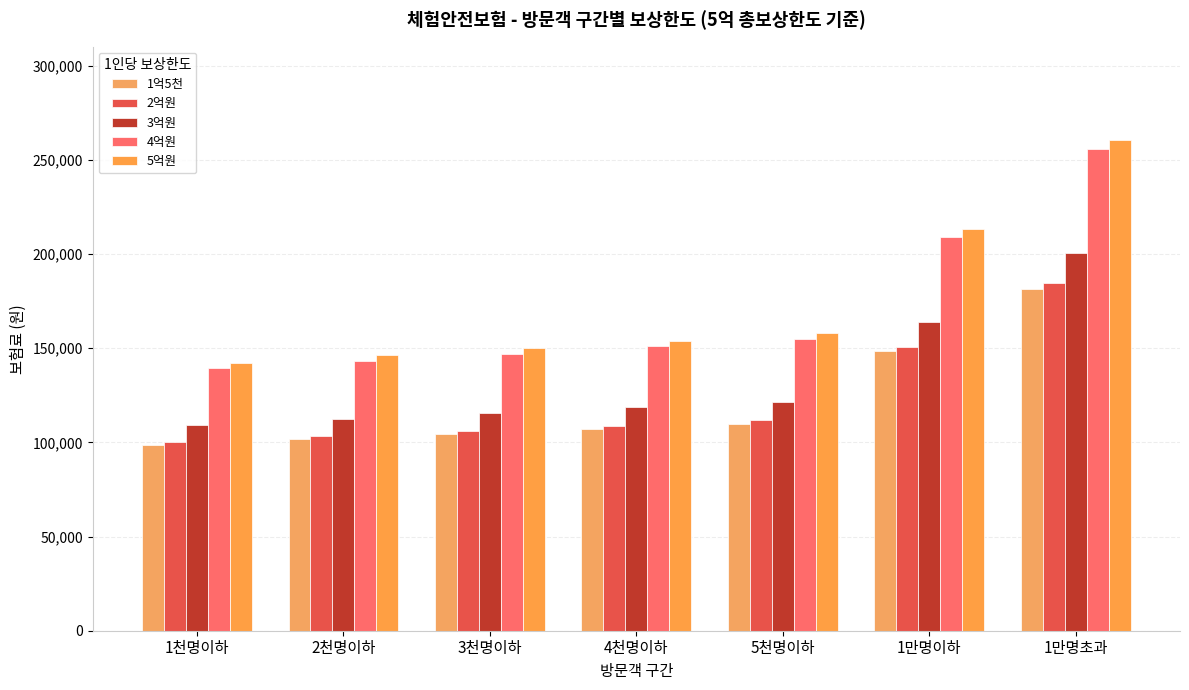

What is the difference between the 3억원 values at 5천명이하 and 2천명이하?

9100